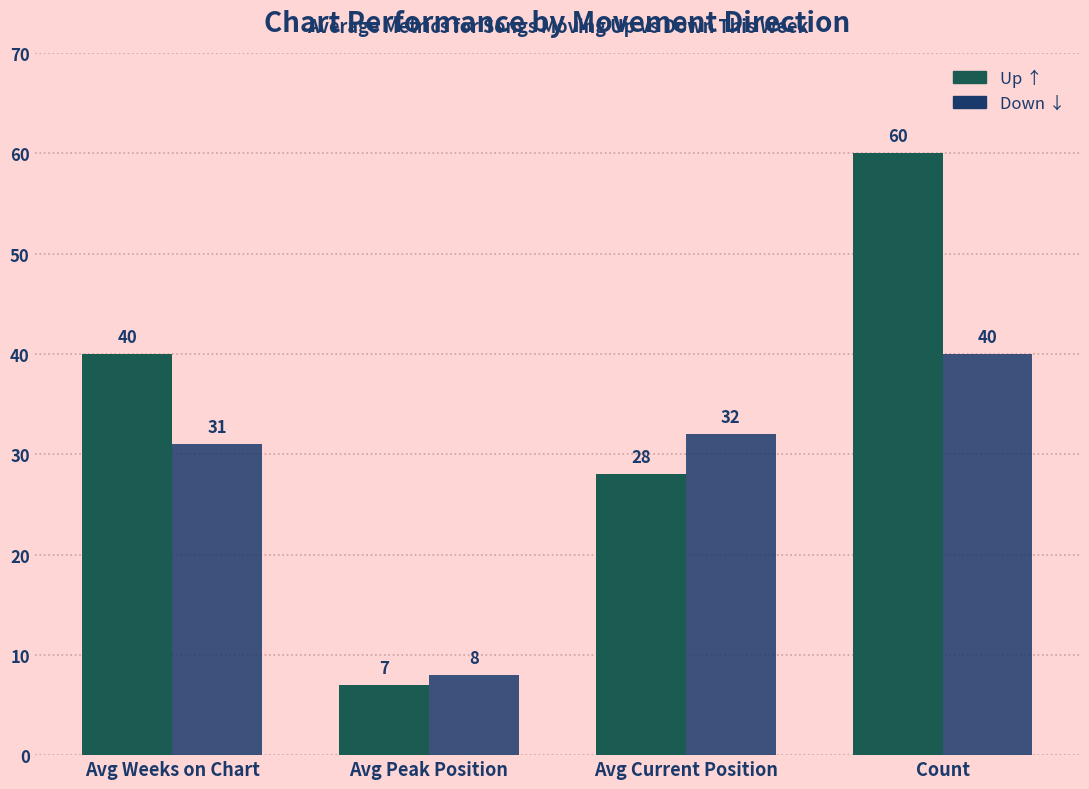

Which category has the highest value across all series?

Count